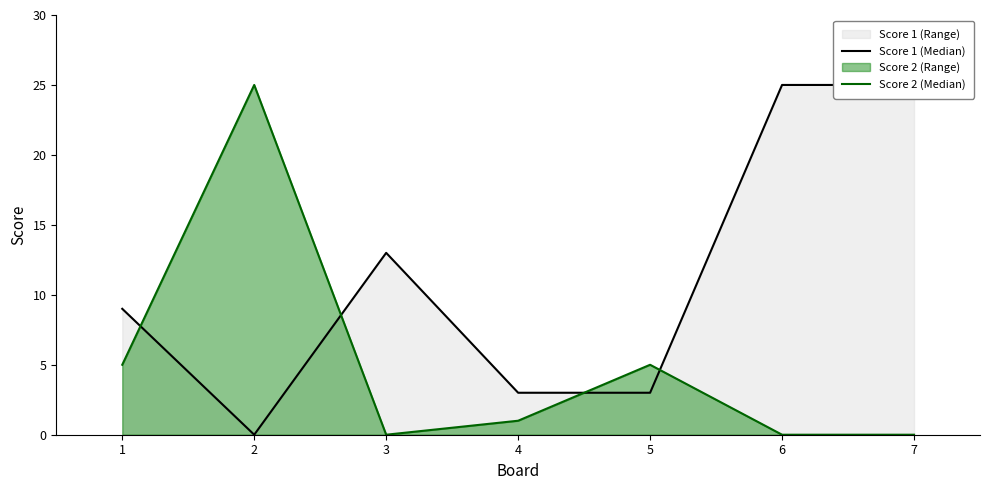

Which series has the largest range (max minus min)?

Score 1 (Median)